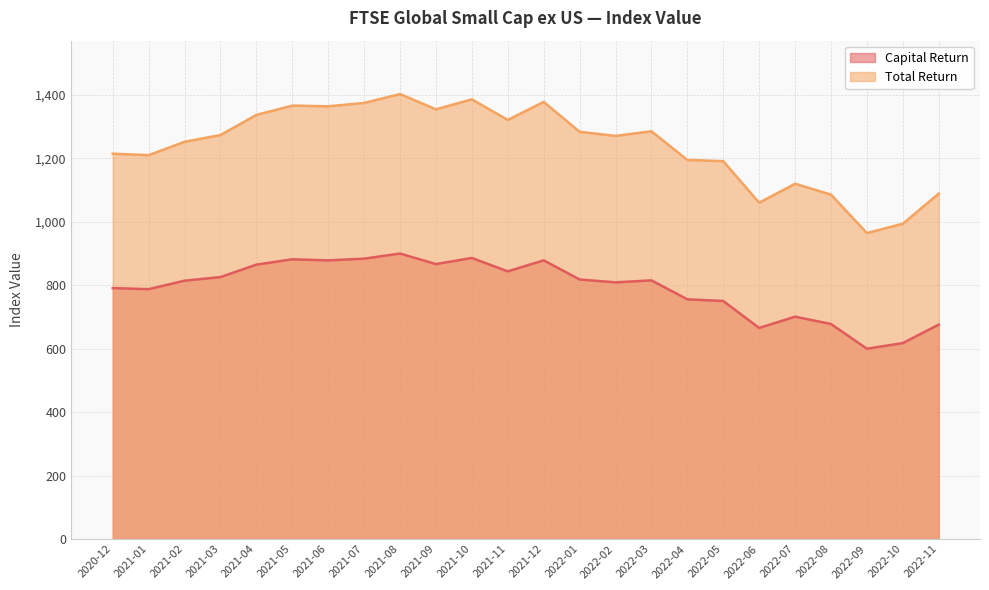

Is the value of Capital Return at 2021-08 greater than the value of Total Return at 2022-01?

No